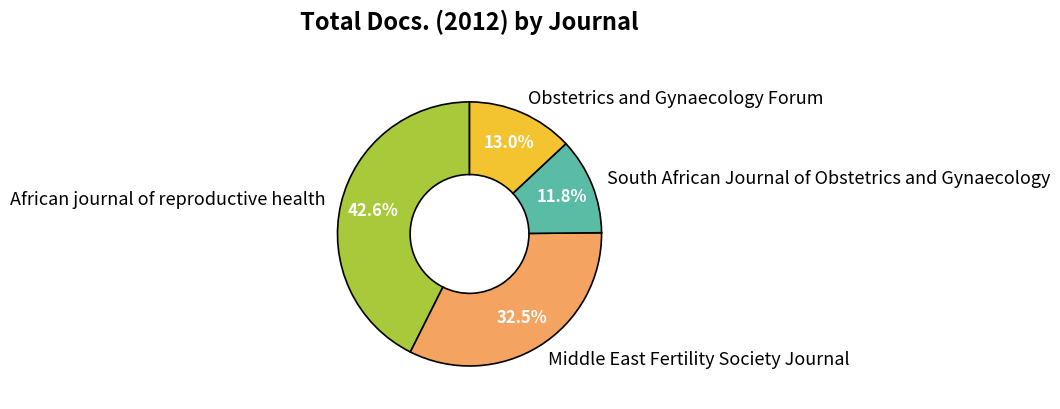

What is the smallest slice in the pie chart?

South African Journal of Obstetrics and Gynaecology